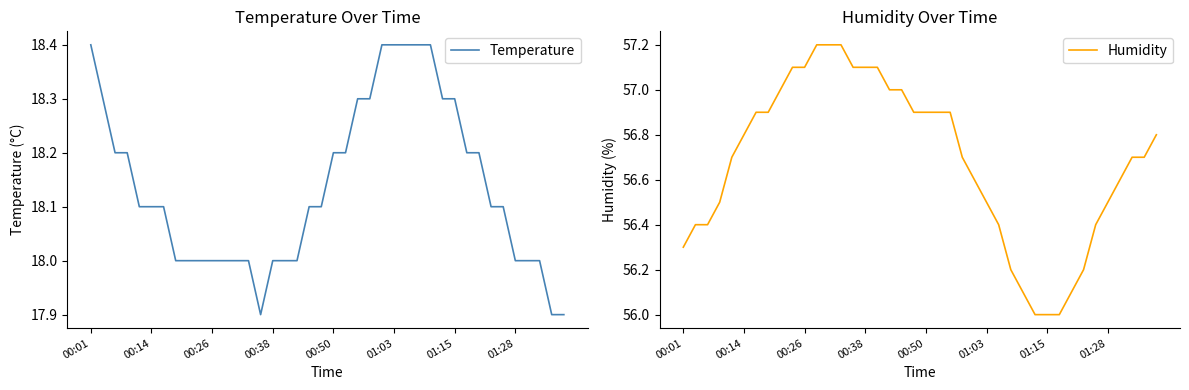

The value of Temperature at 00:26 is 18.0. True or false?

True